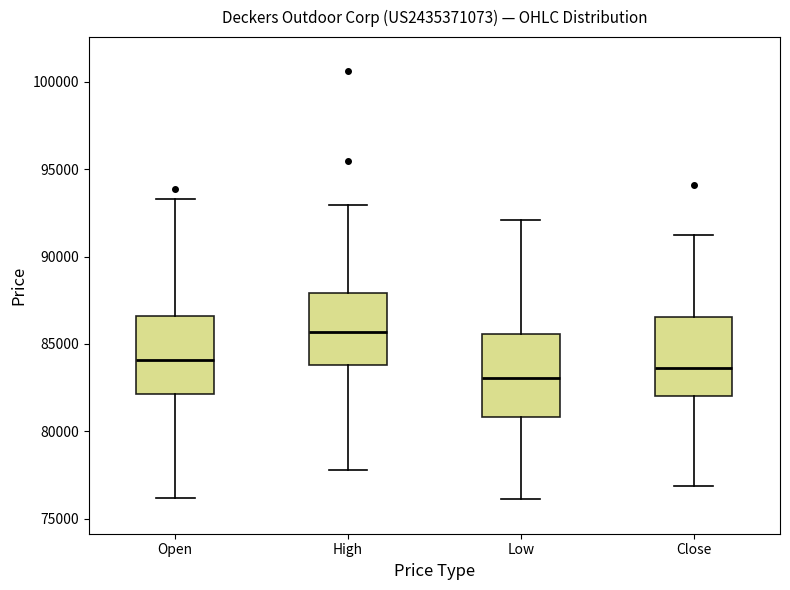

Where does the upper whisker of the box for Close end on the y-axis? The values are not printed on the chart, so give them approximately, as read against the axis.

91500